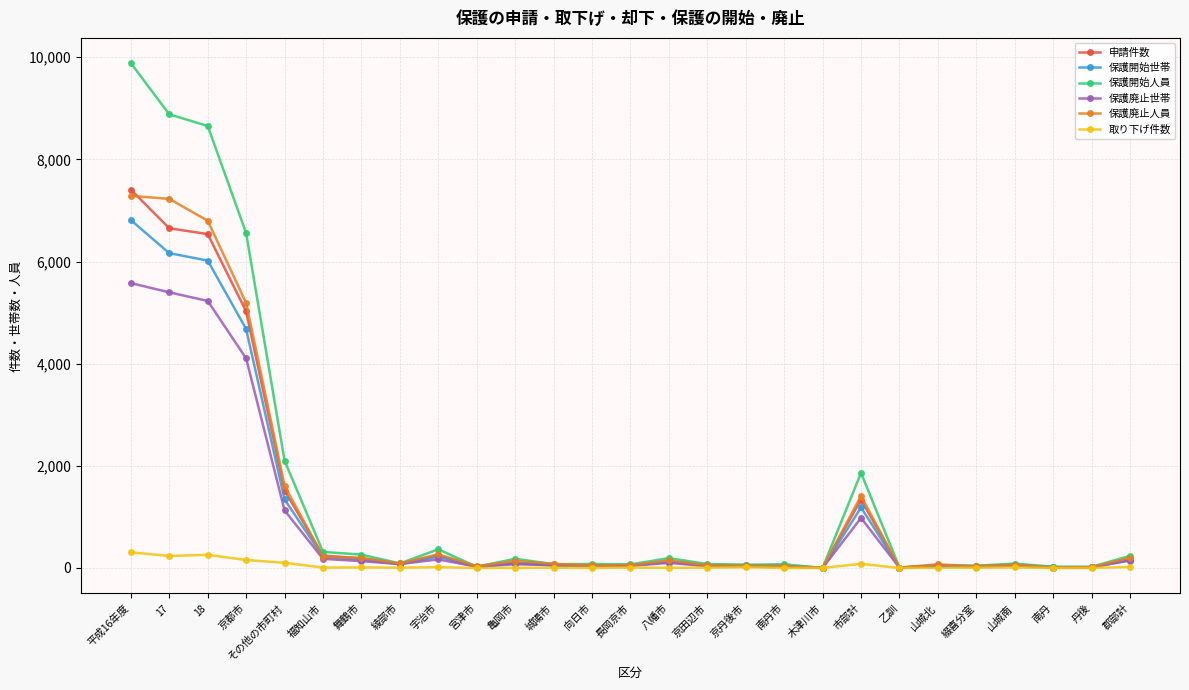

What is the label of the 4th point from the right?

山城南